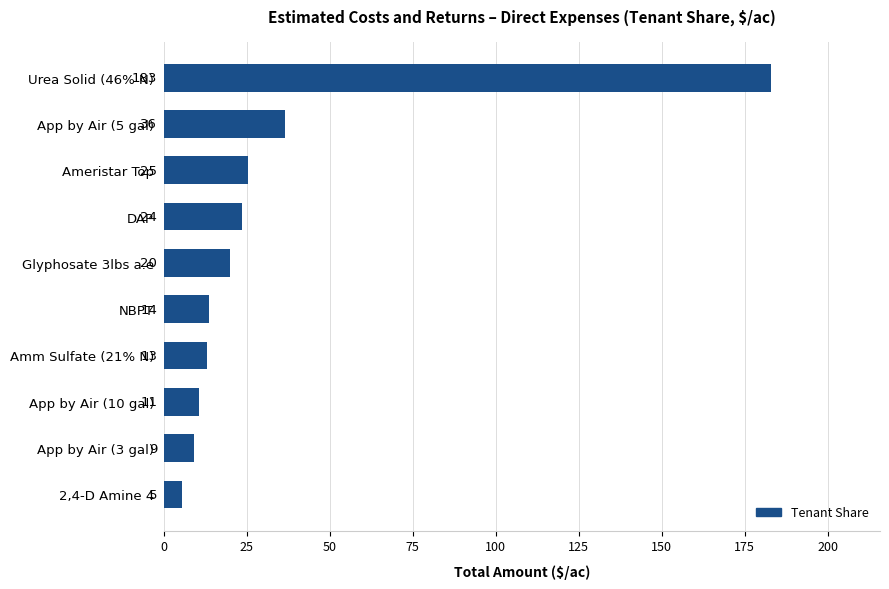

Are the bars horizontal?

Yes